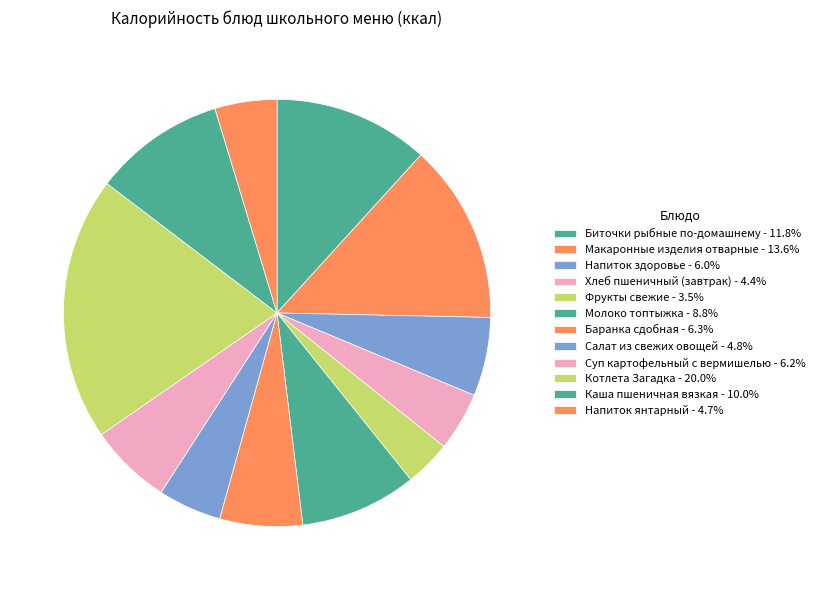

Is there any slice that represents more than half of the pie?

No